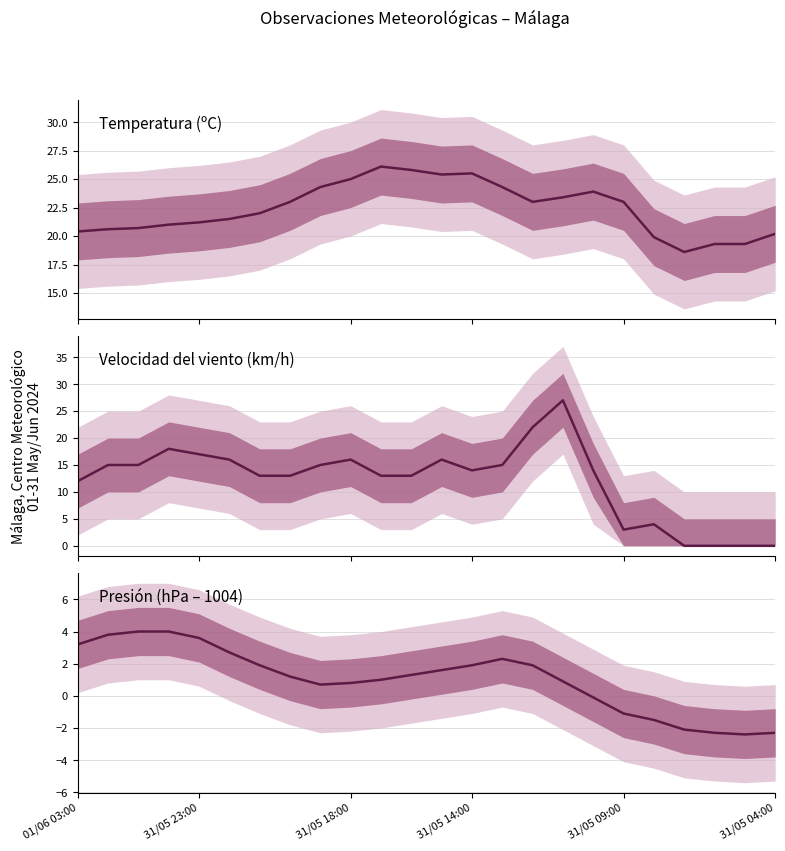

Read the Presión (hPa – 1004) value at 01/06 03:00.

3.2